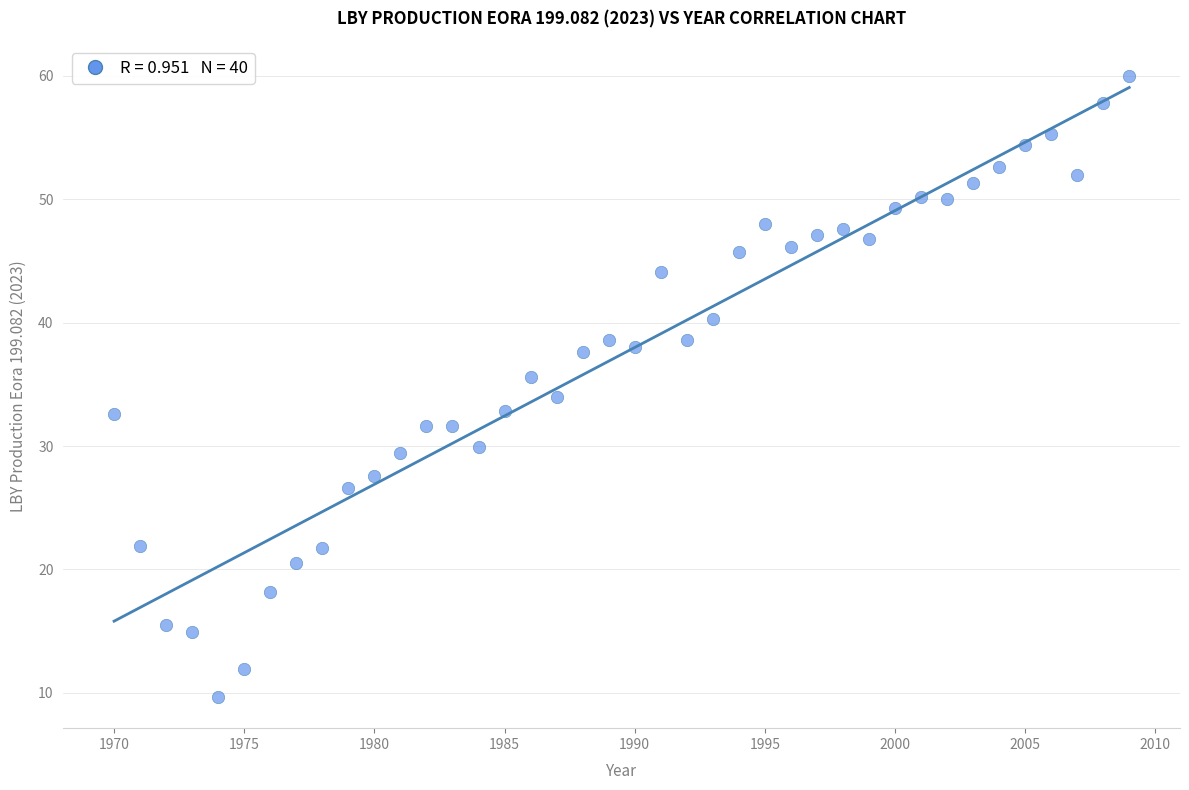

What is the range of X values (max minus min)?

39.0